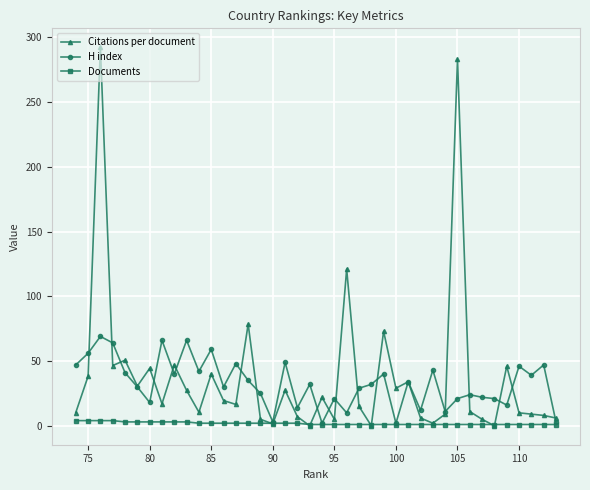

What is the value of the Citations per document point at the 20th from the left?

22.0